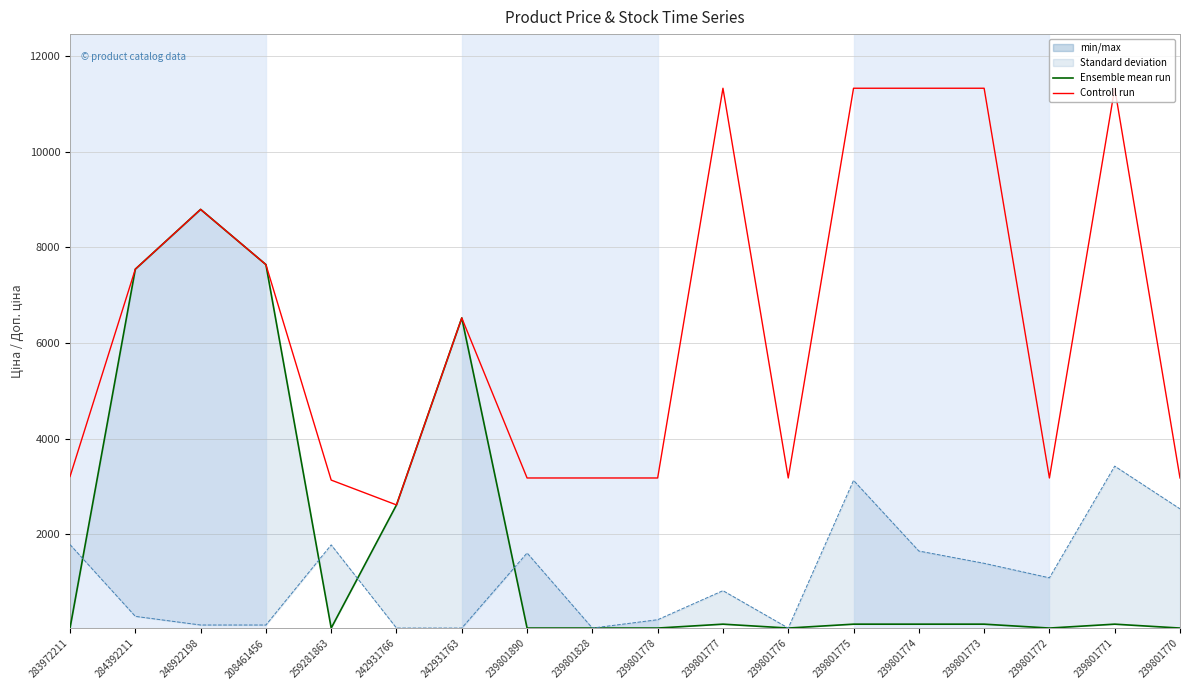

Rank the categories by Доп. ціна value from lowest to highest.

242931766, 259281863, 239801890, 239801828, 239801778, 239801776, 239801772, 239801770, 283972211, 242931763, 284392211, 208461456, 248922198, 239801777, 239801775, 239801774, 239801773, 239801771